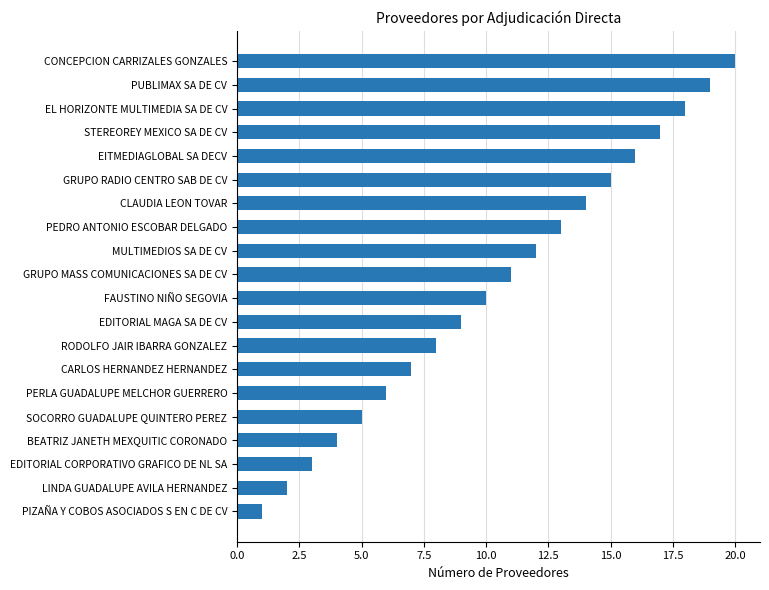

What is the maximum value shown in the chart?

20